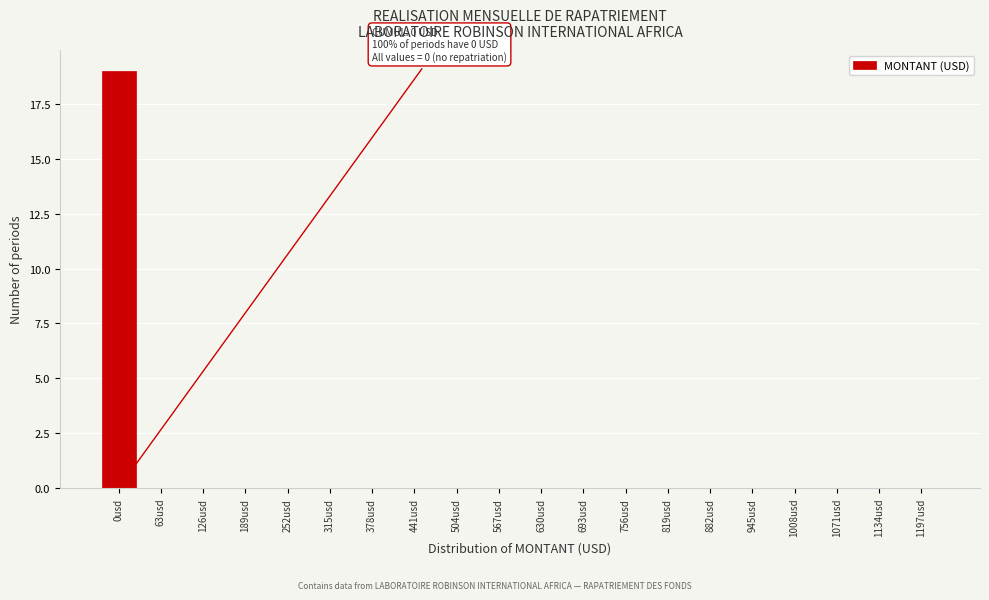

Reading right to left, transcribe all the data shown in this chart.

1197usd=0	1134usd=0	1071usd=0	1008usd=0	945usd=0	882usd=0	819usd=0	756usd=0	693usd=0	630usd=0	567usd=0	504usd=0	441usd=0	378usd=0	315usd=0	252usd=0	189usd=0	126usd=0	63usd=0	0usd=19